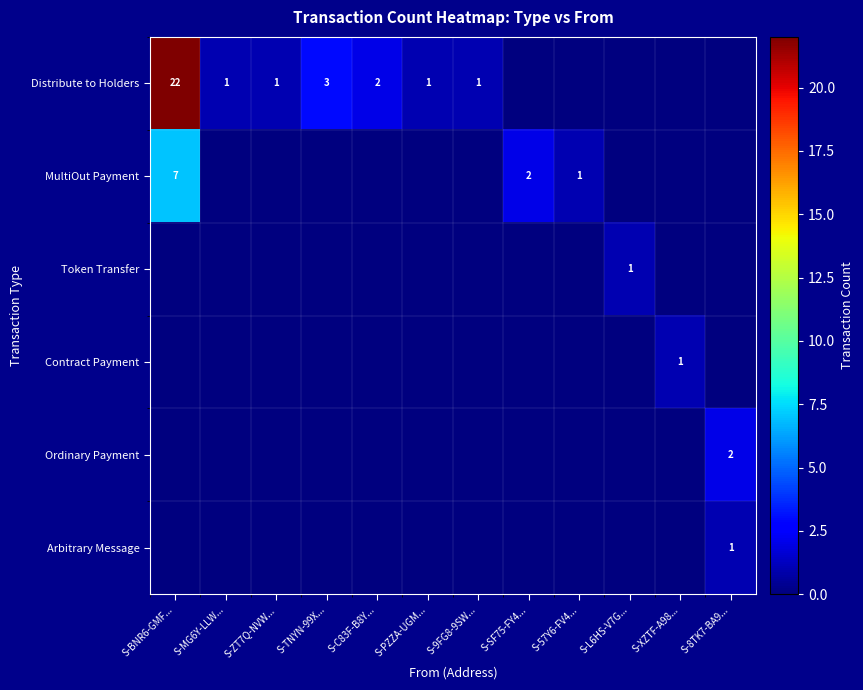

What is the sum of all Distribute to Holders values?

31